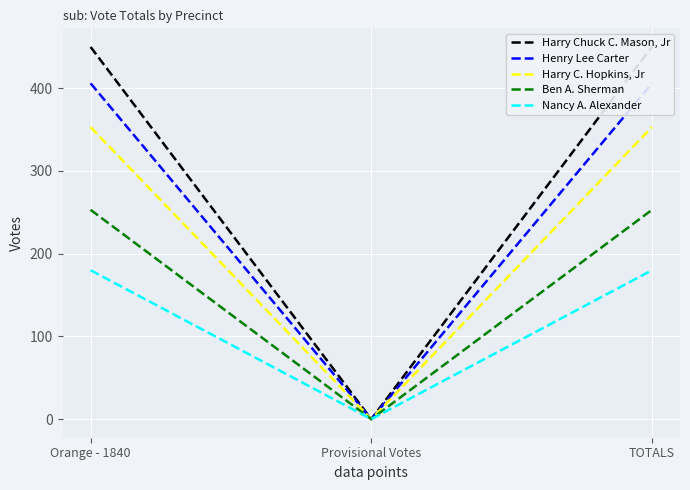

True or false: Henry Lee Carter has a value of 680 at TOTALS.

False